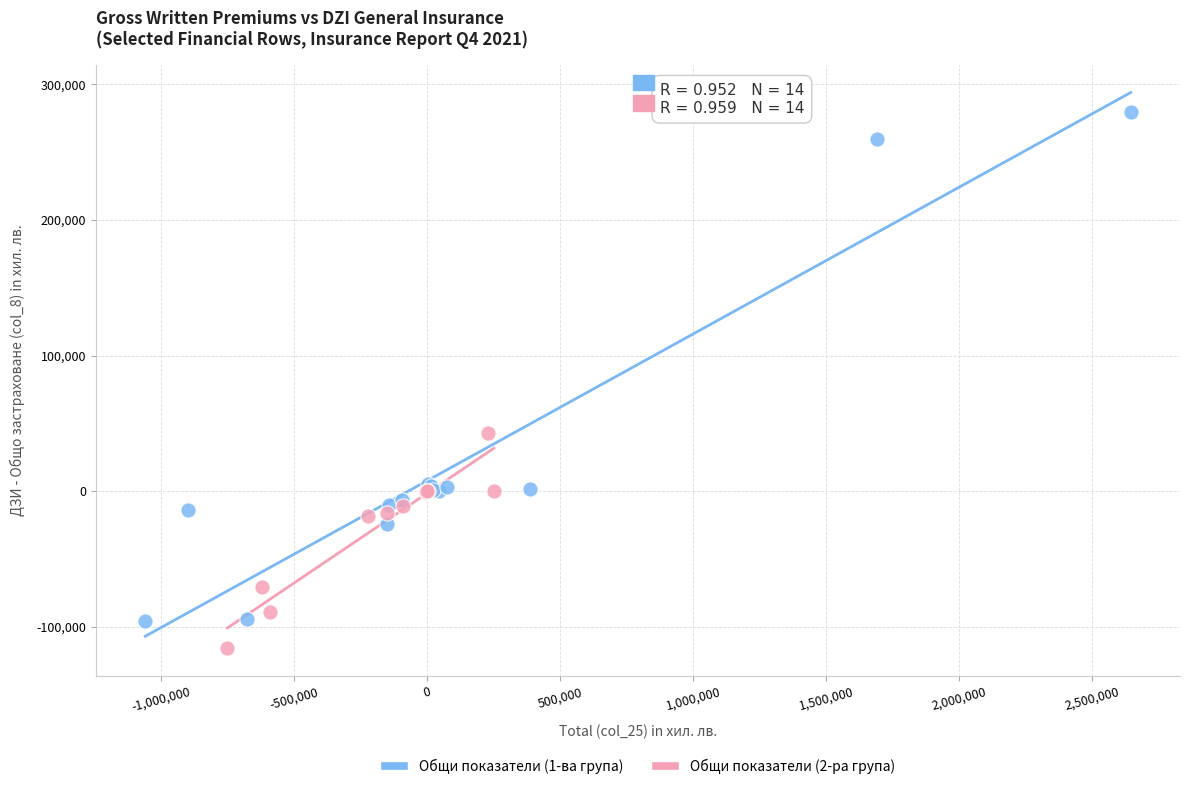

Which series has the largest Y range (max minus min)?

Общи показатели (1-ва група)